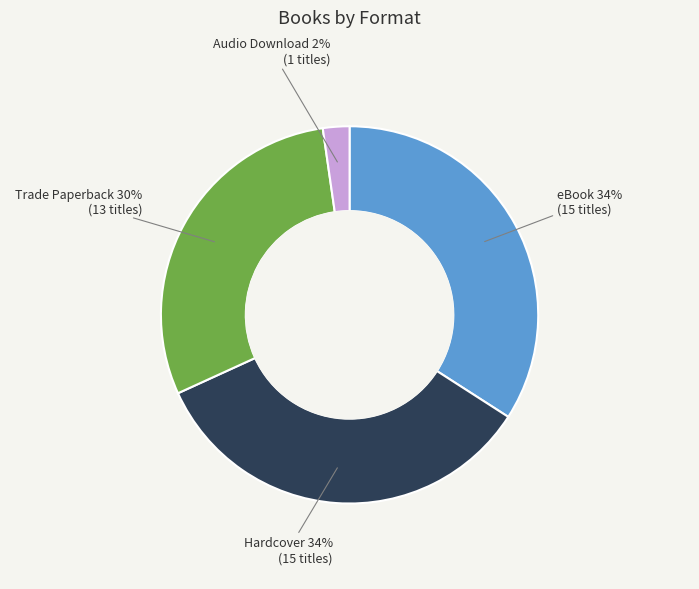

Is there any slice that represents more than half of the pie?

No